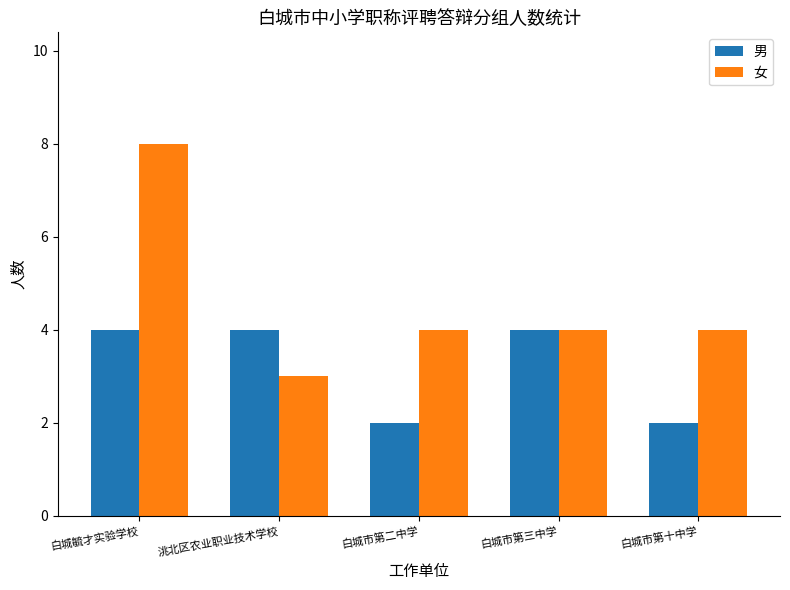

Reading left to right, transcribe all the data shown in this chart.

男: 白城毓才实验学校=4	洮北区农业职业技术学校=4	白城市第二中学=2	白城市第三中学=4	白城市第十中学=2
女: 白城毓才实验学校=8	洮北区农业职业技术学校=3	白城市第二中学=4	白城市第三中学=4	白城市第十中学=4